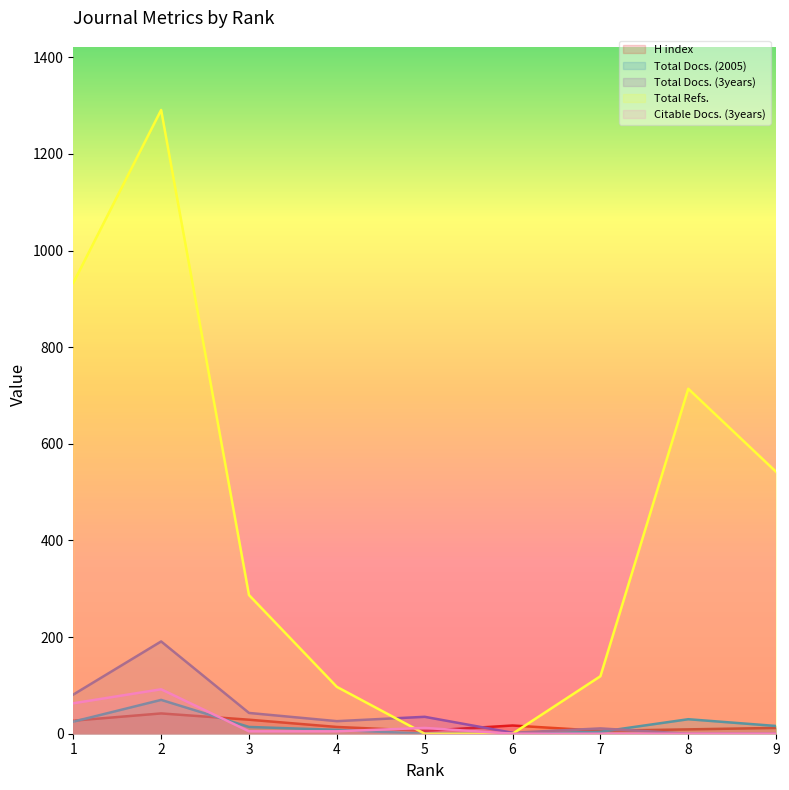

Where does the Total Refs. series first go above 287?

1